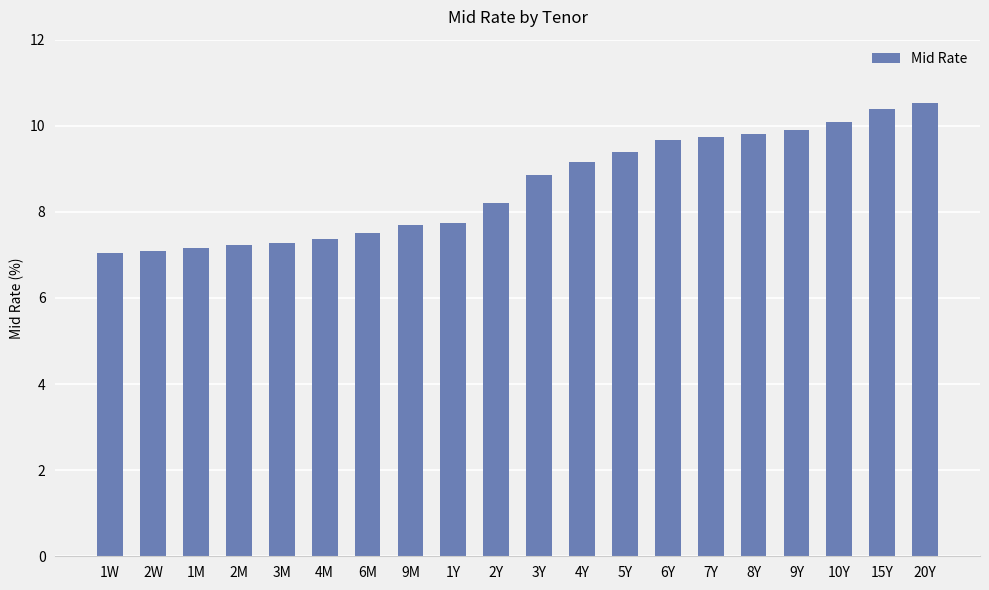

Approximately how many times larger is the value at 2W compared to 9Y?

0.7